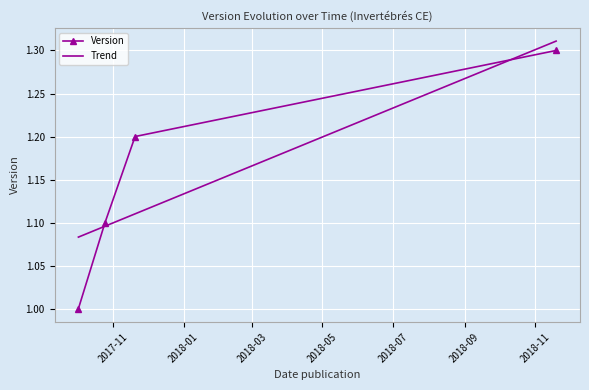

List the labels in order of value, smallest first.

2017-10-02, 2017-10-25, 2017-11-20, 2018-11-19